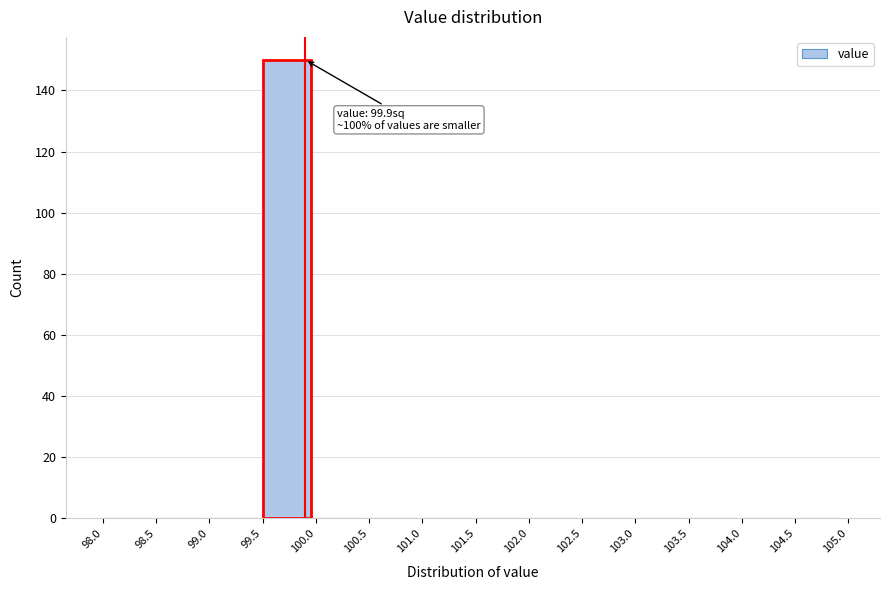

Which range on the x-axis has the tallest bar?

99.5 to 100.0